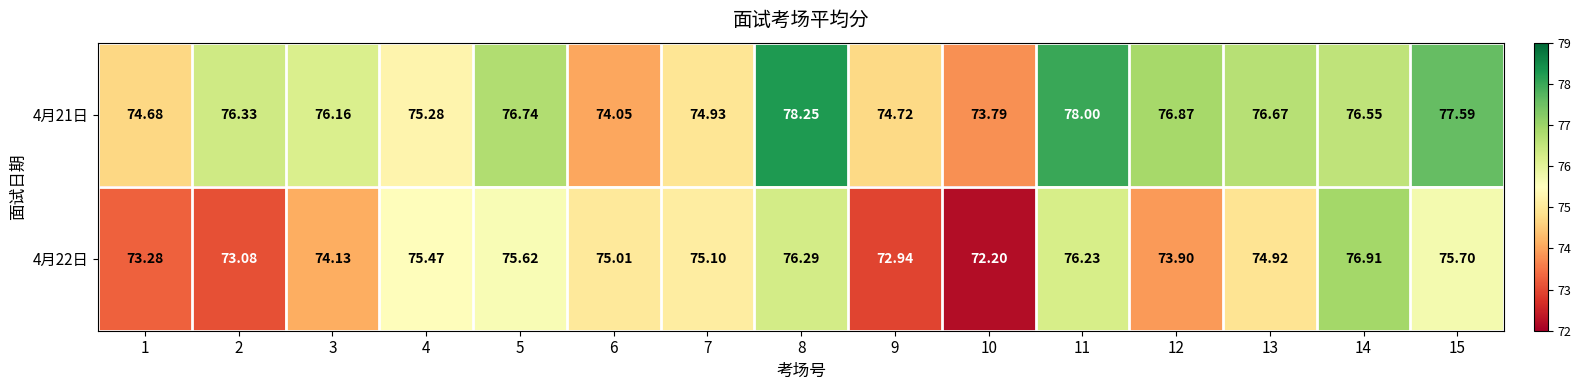

Is the value of 4月21日 at 14 greater than the value of 4月22日 at 7?

Yes